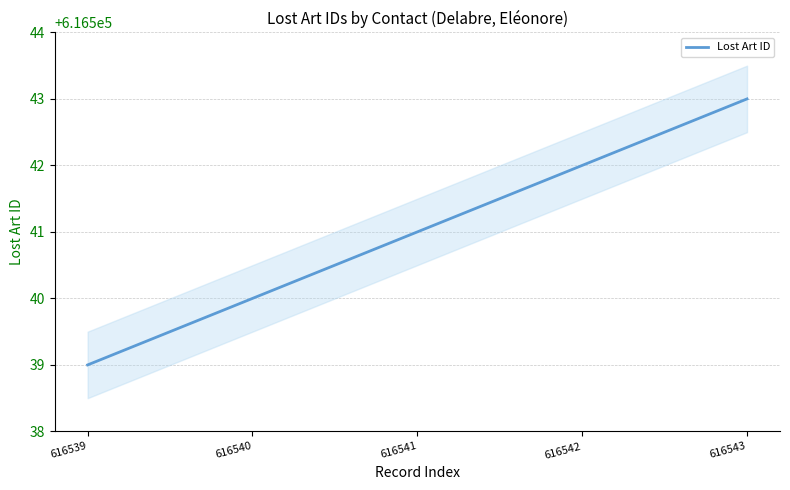

True or false: the data shows 616543 at 616543.

True